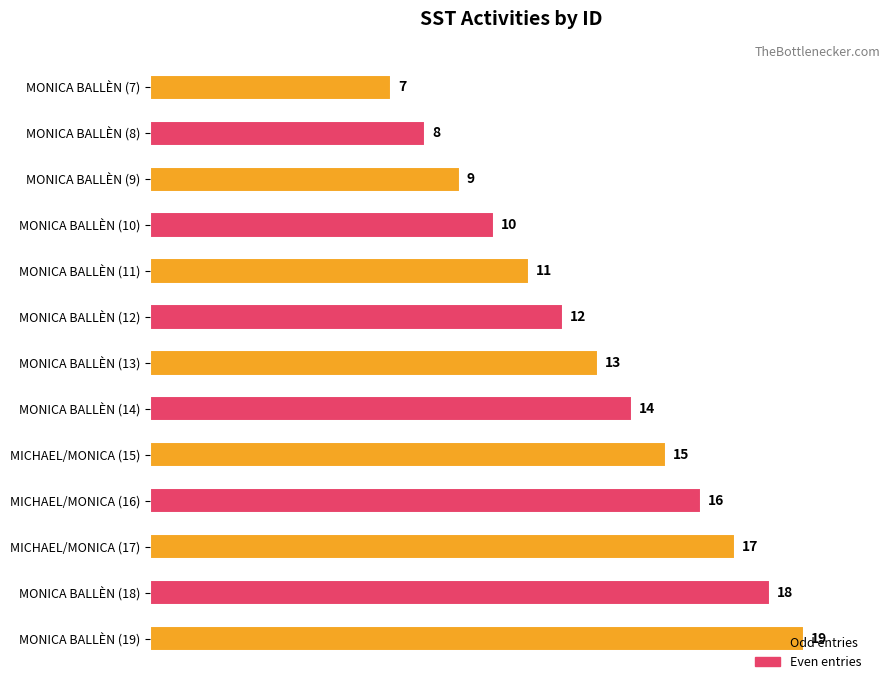

Which category has the highest value across all series?

MONICA BALLÈN (19)